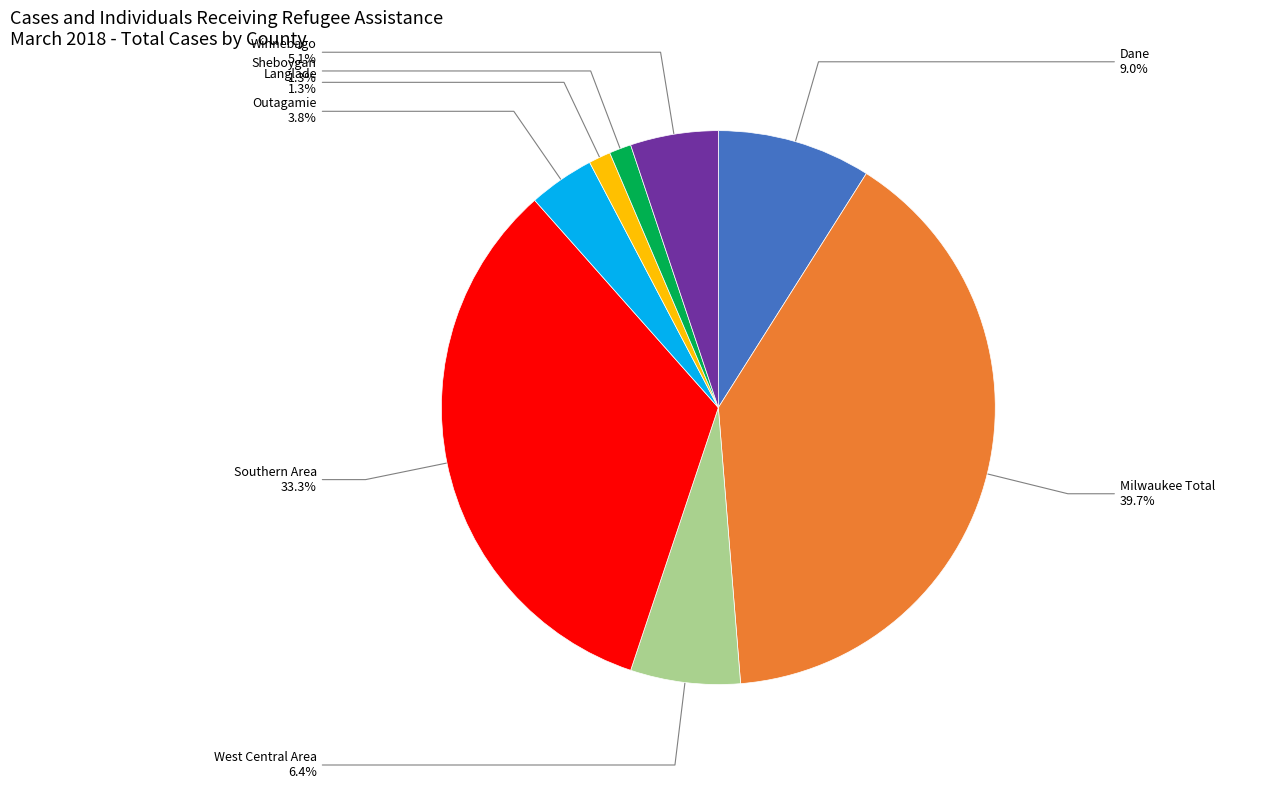

What percentage is the Winnebago slice, to the nearest percent?

5%